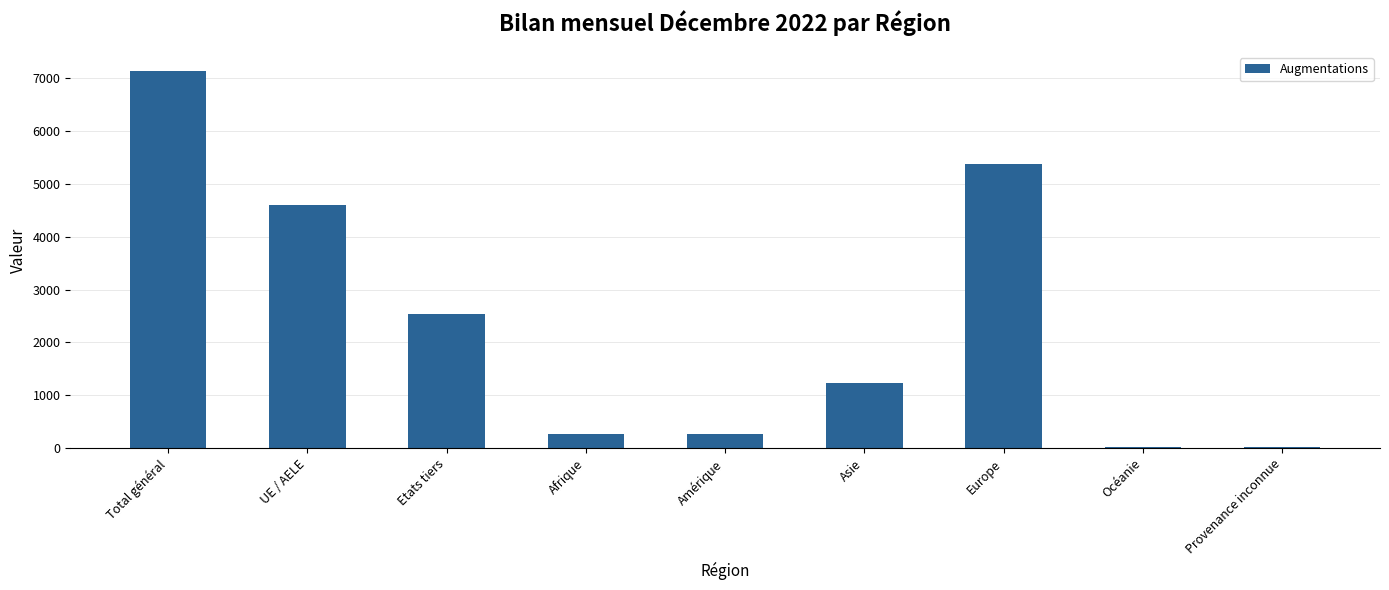

The chart shows a value of 5375 at Europe. True or false?

True